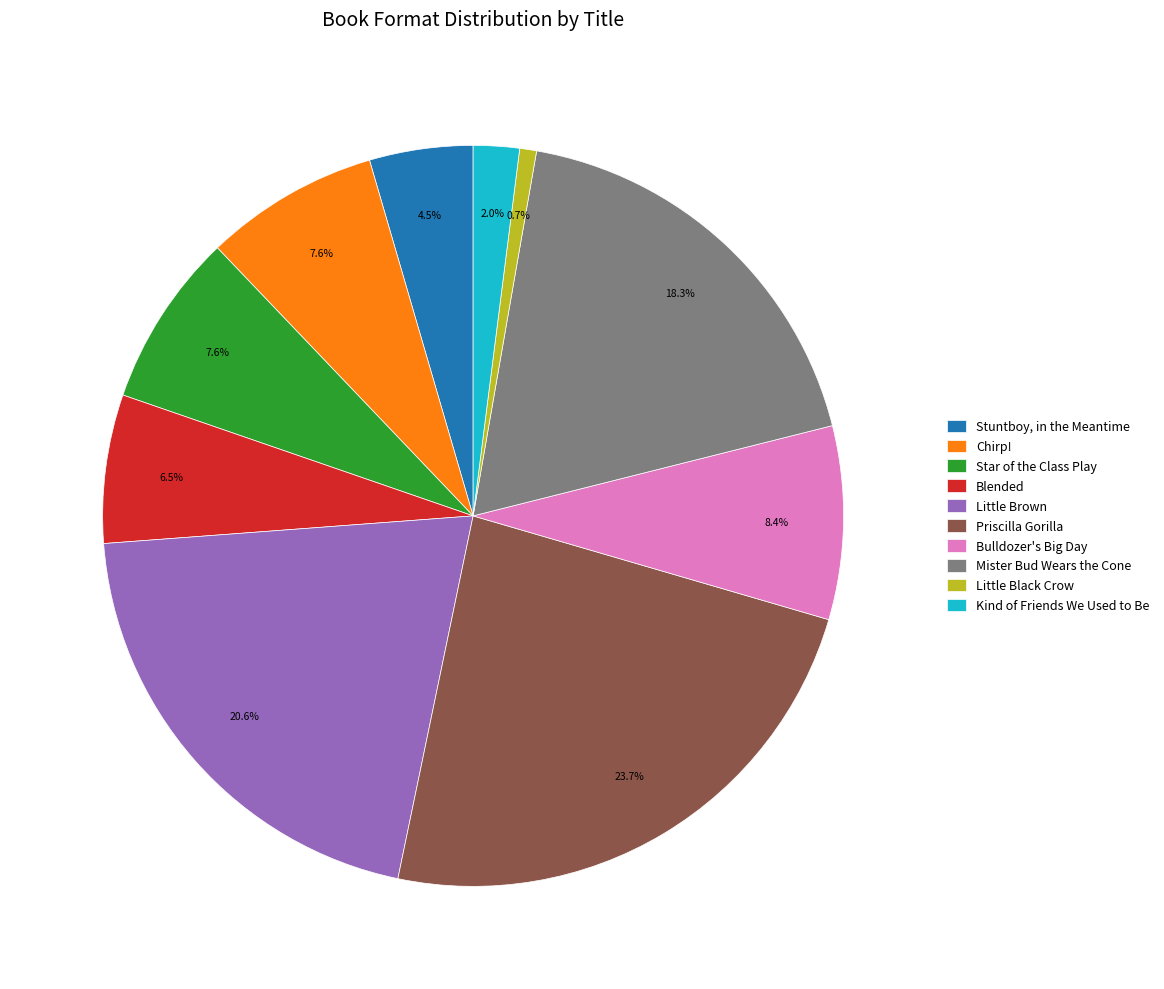

Combined, what portion of the pie is Star of the Class Play and Little Black Crow?

8.3%